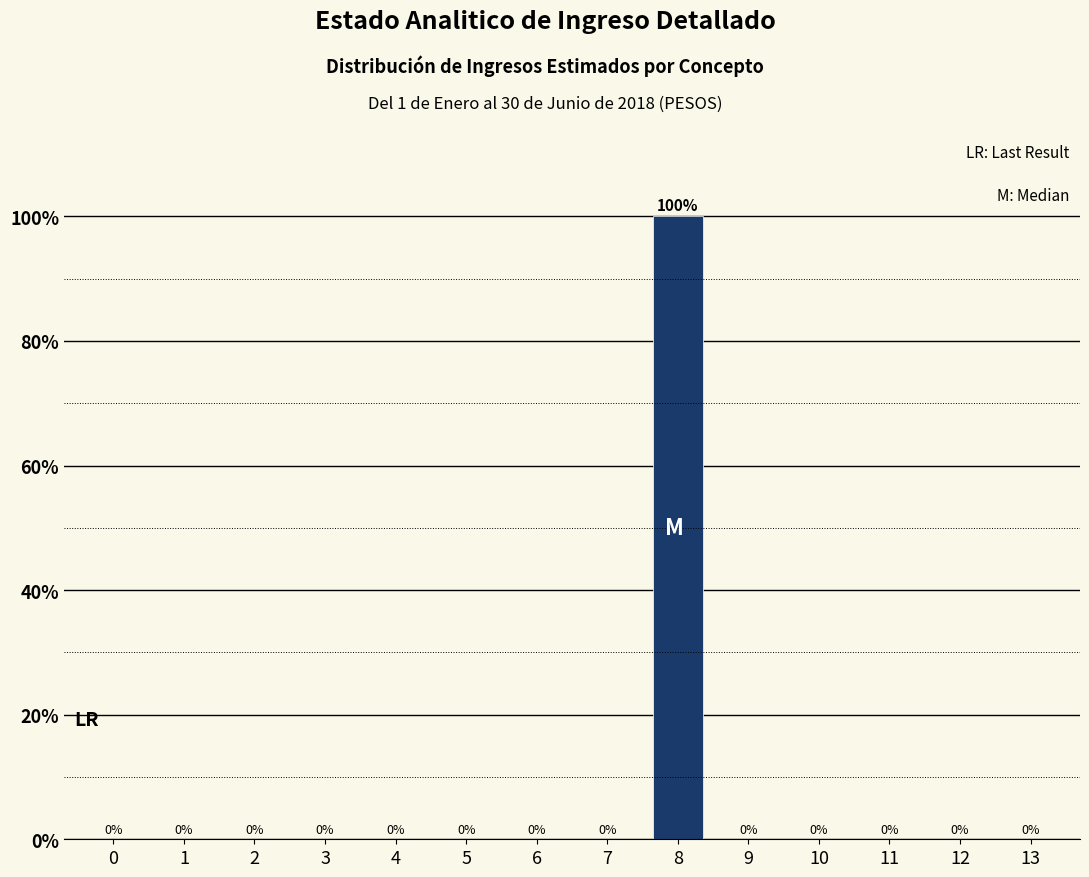

Reading left to right, list all the values displayed in this chart.

0=0	1=0	2=0	3=0	4=0	5=0	6=0	7=0	8=100	9=0	10=0	11=0	12=0	13=0